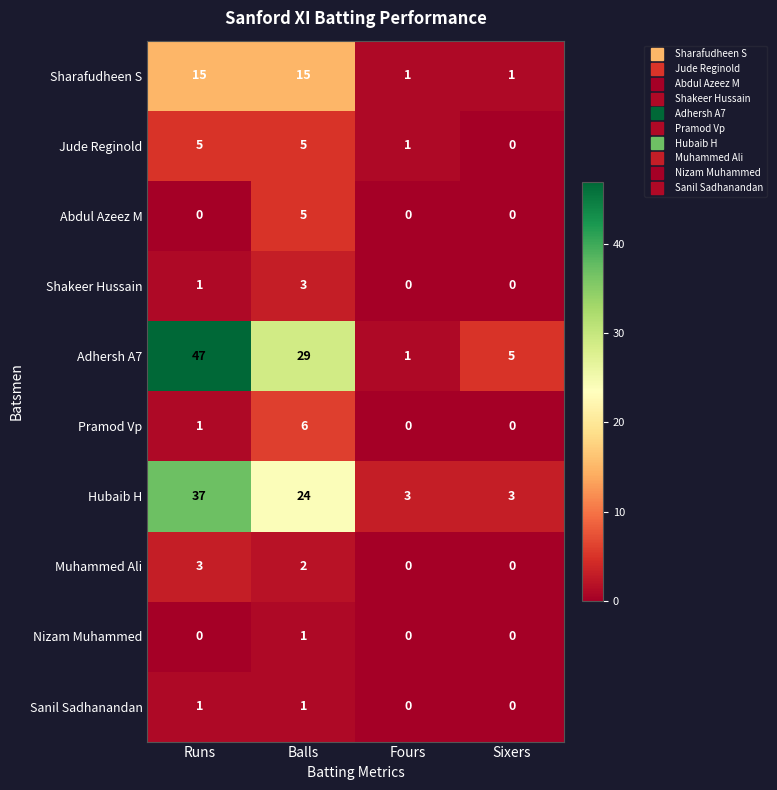

Between Runs and Balls, which series saw the biggest shift?

Adhersh A7